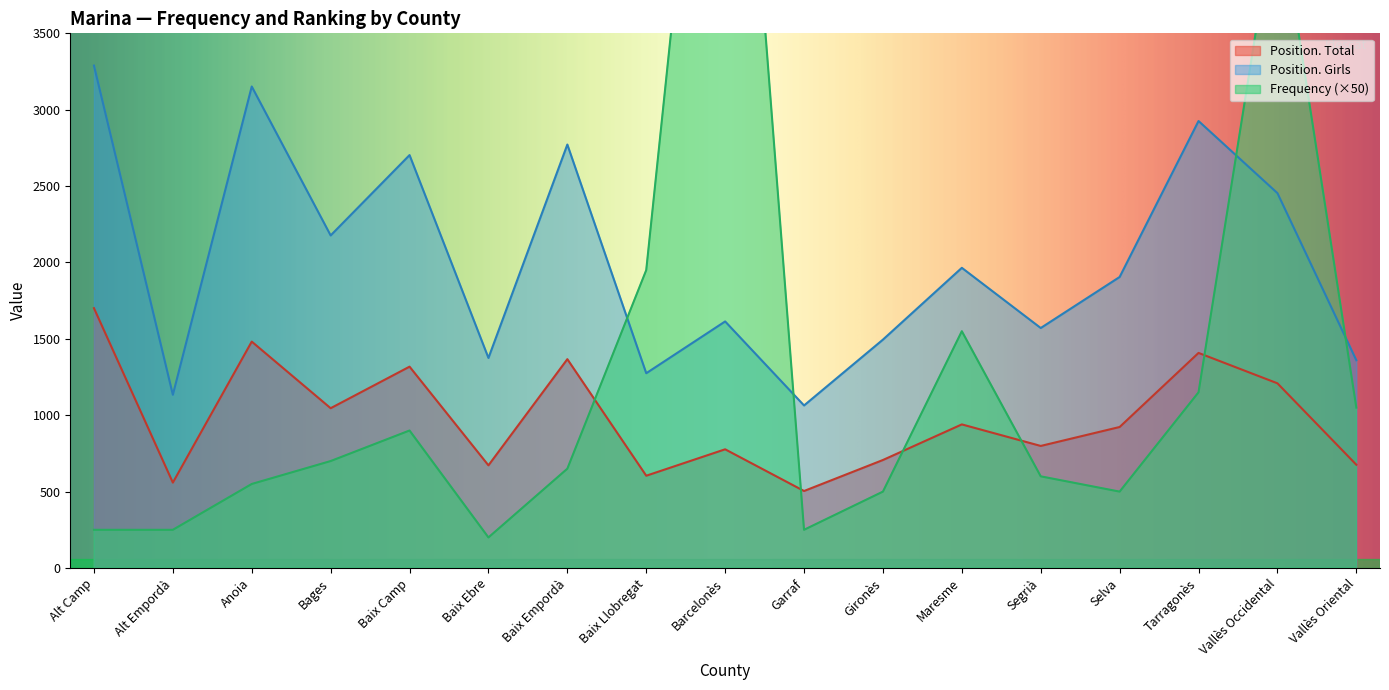

What position from the left is Baix Empordà?

7